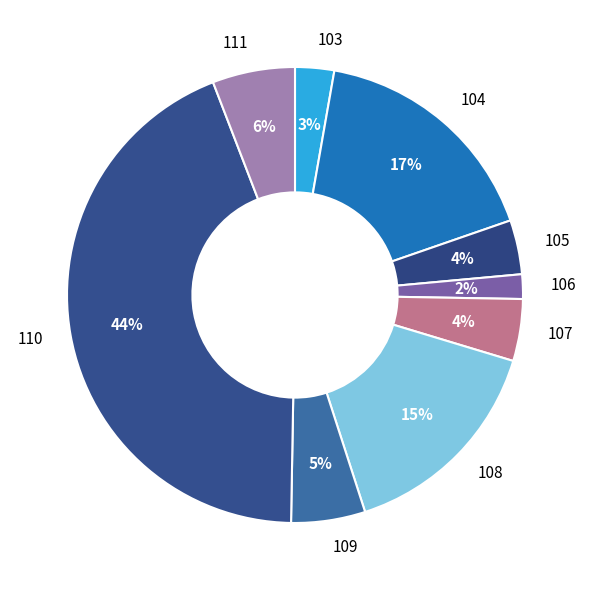

Does any single category account for the majority?

No